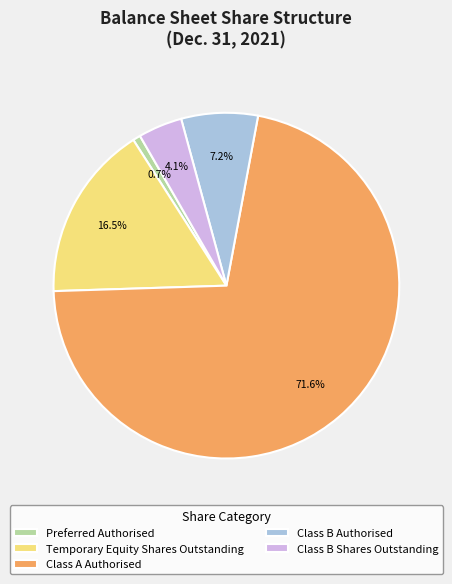

The Preferred Authorised slice represents 15% of the pie. True or false?

False